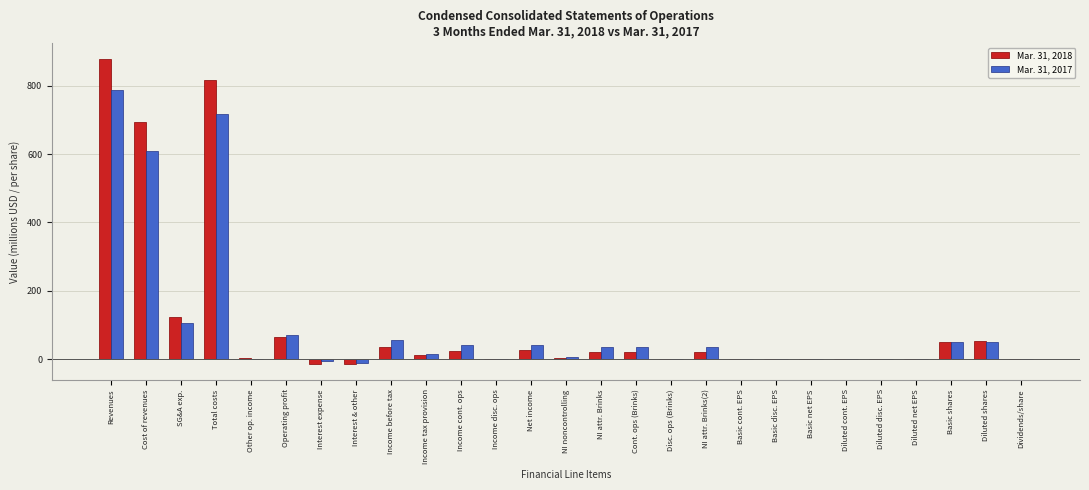

Which label corresponds to the largest value in the chart?

Revenues